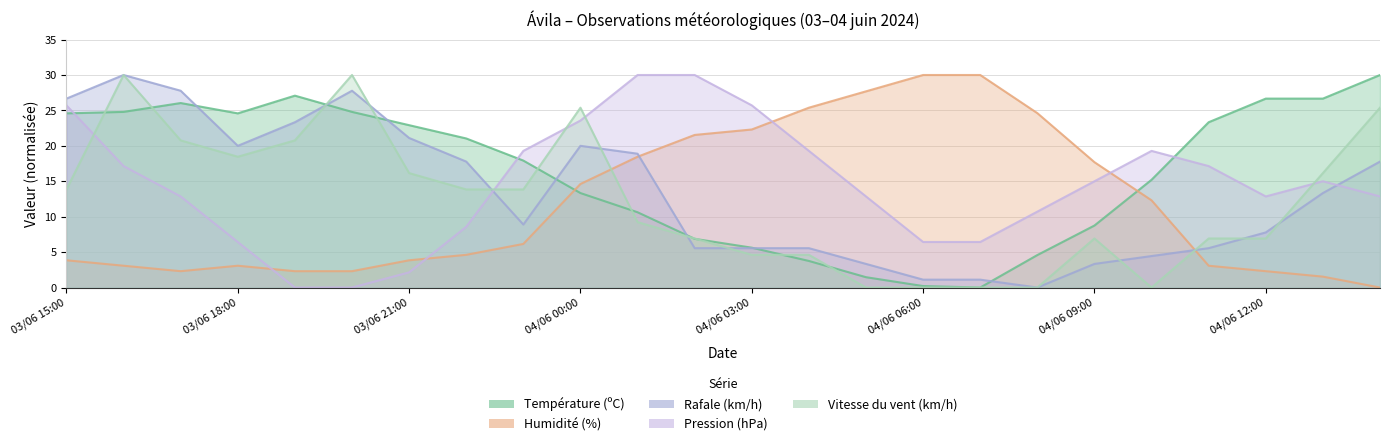

Does the chart display data point markers on the line(s)?

No